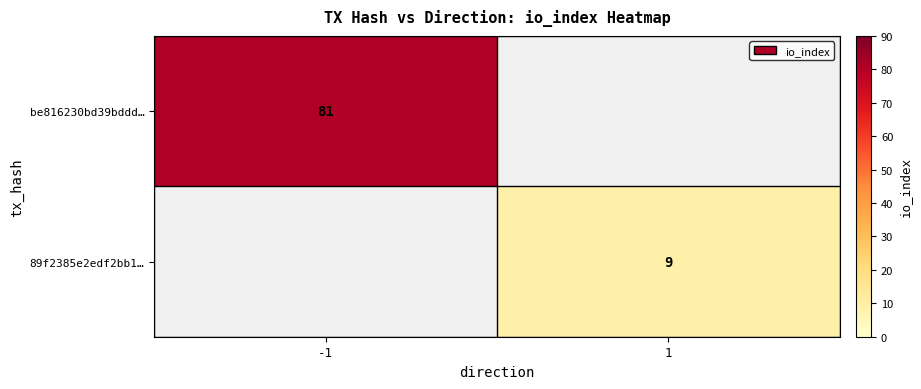

The be816230bd39bddd… series shows 81 at -1. True or false?

True